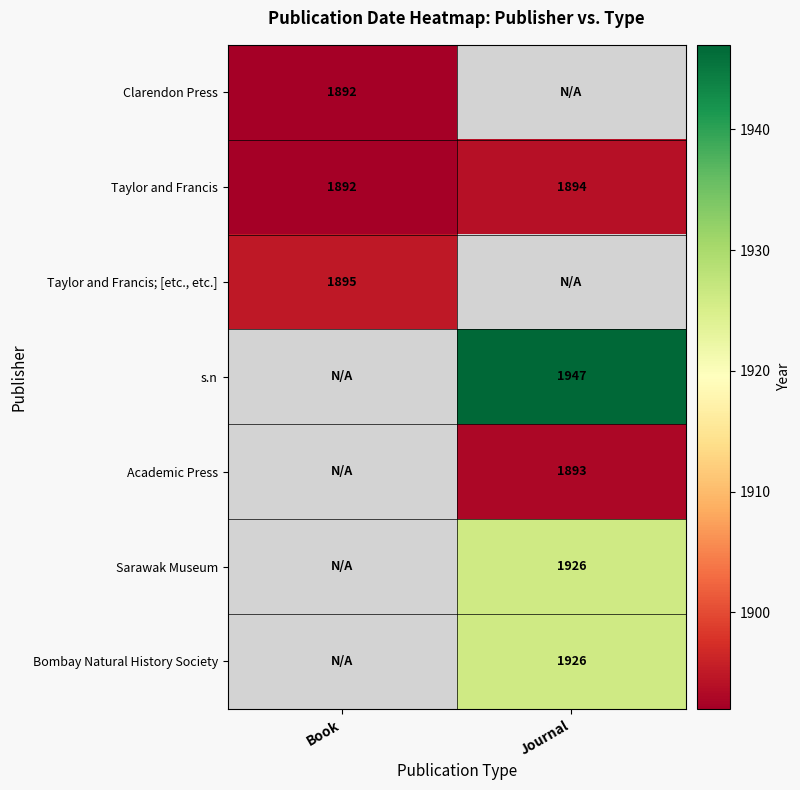

The value of Clarendon Press at Book is 3277. True or false?

False